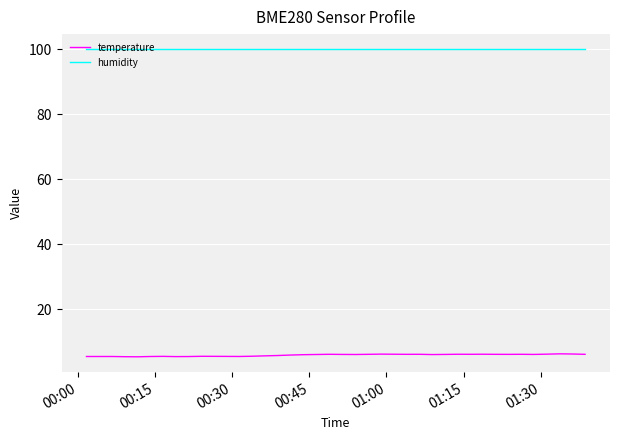

What is the highest value of the temperature series?

6.3